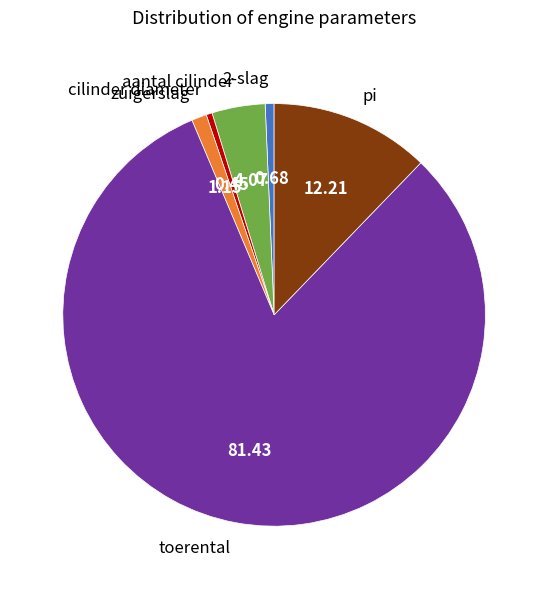

Is there a majority slice in this chart?

Yes